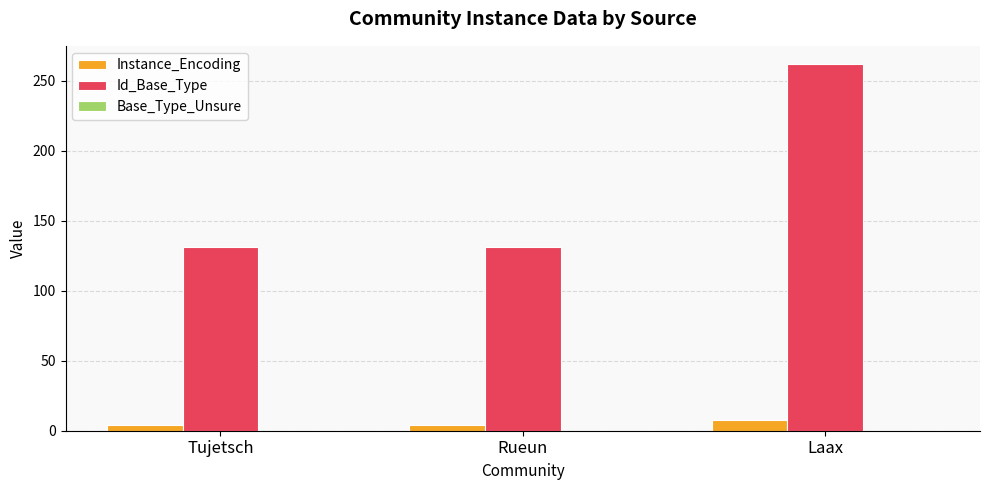

Which series has the largest range (max minus min)?

Id_Base_Type